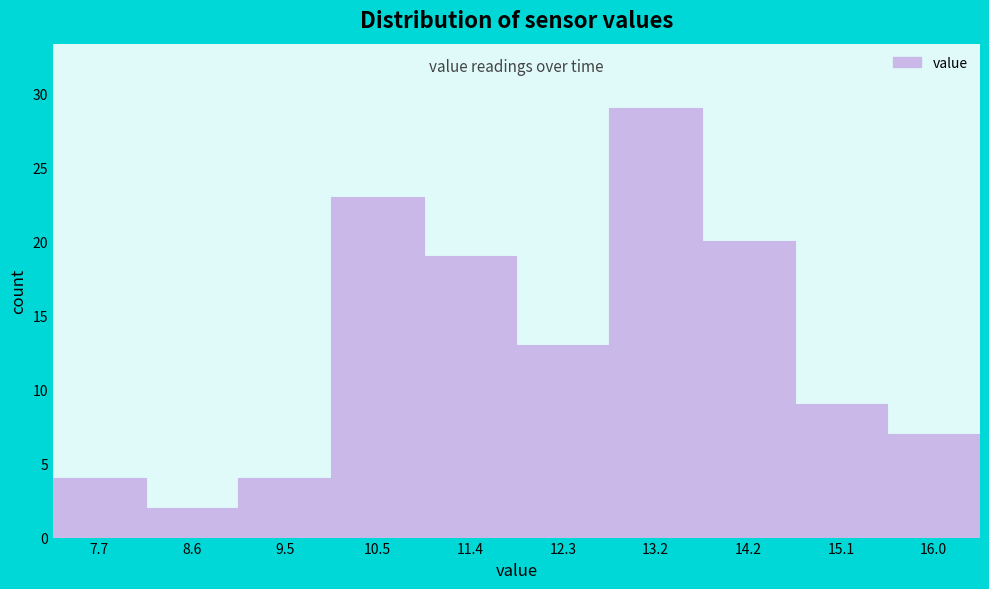

Over which range of the x-axis is the bar tallest?

12.78 to 13.71